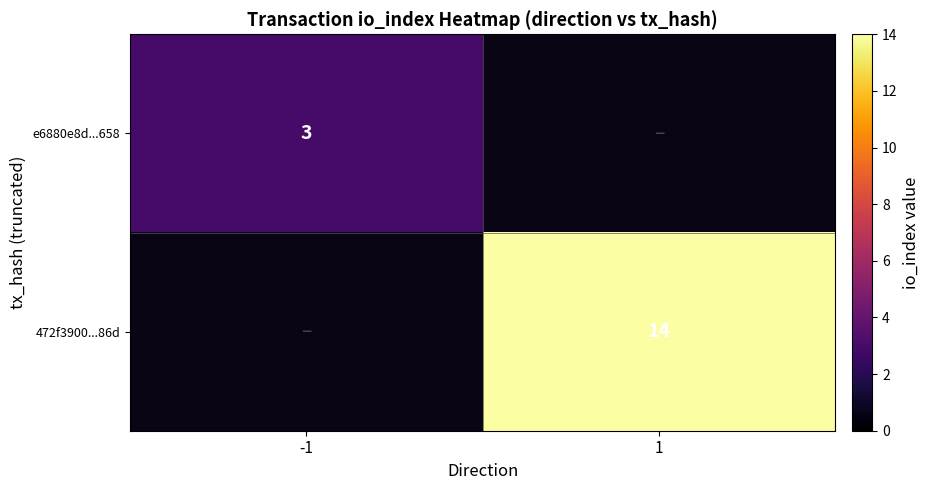

At how many categories does at least one series exceed 12?

1